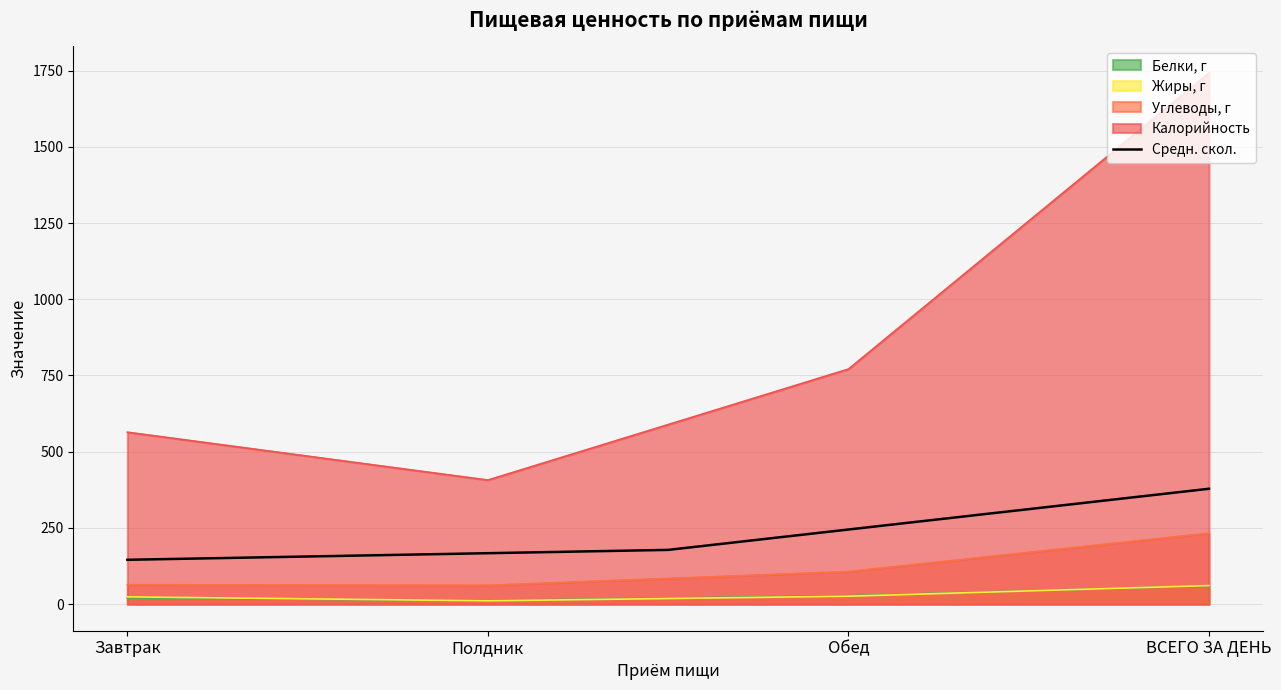

True or false: Средн. скол. has a value of 60.8 at Завтрак.

False